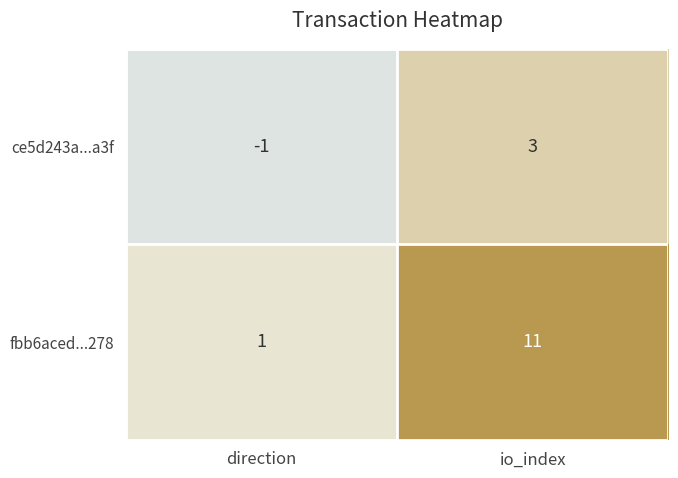

What is the sum of all fbb6aced...278 values?

12